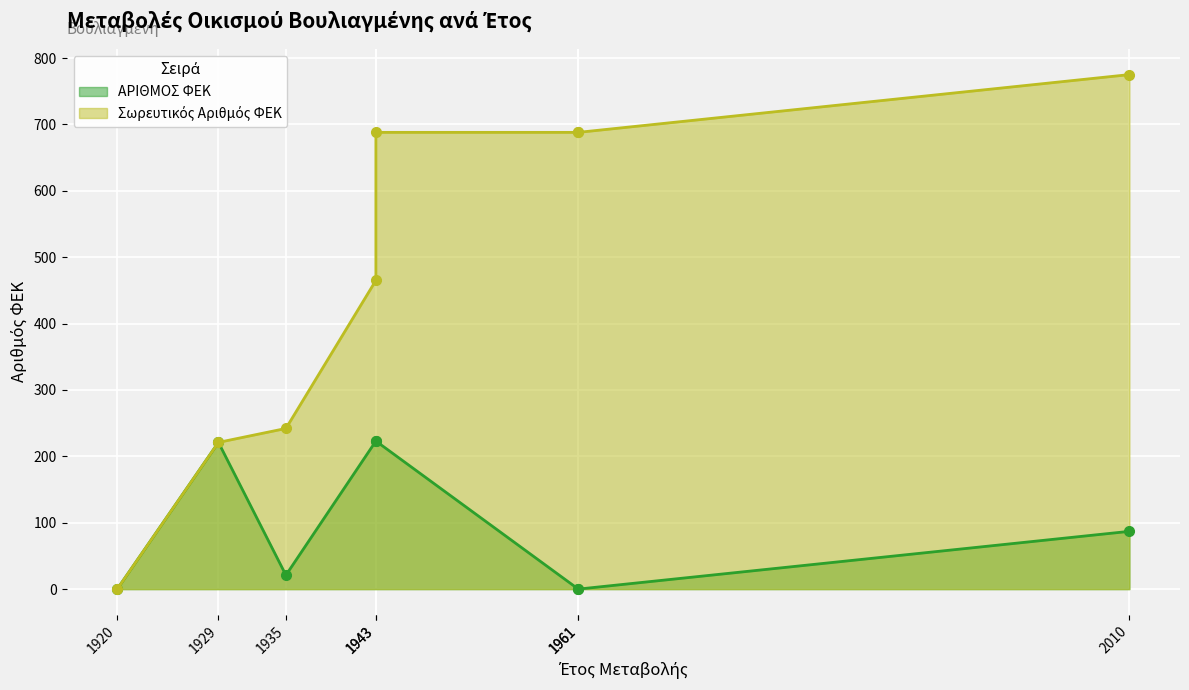

What is the difference between the maximum and minimum values?

223